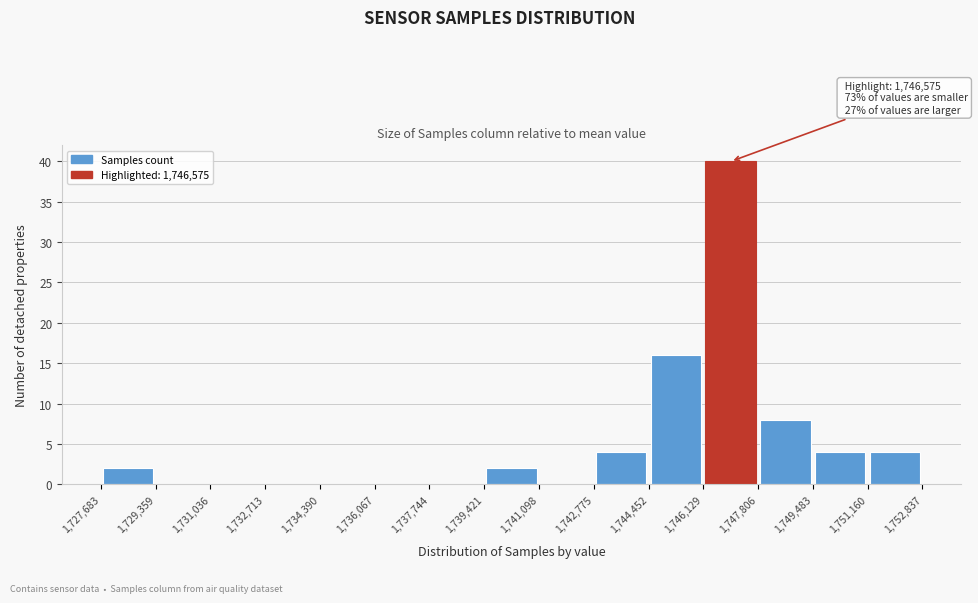

Which range on the x-axis has the tallest bar?

1,746,129 to 1,747,806